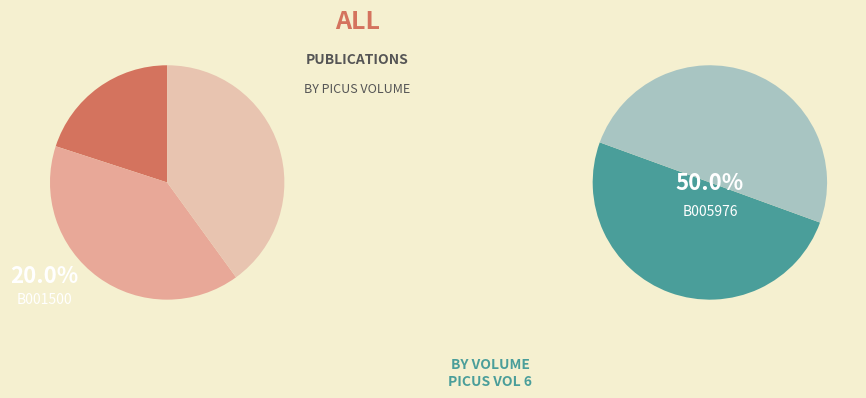

The B001500 slice represents 20% of the pie. True or false?

True